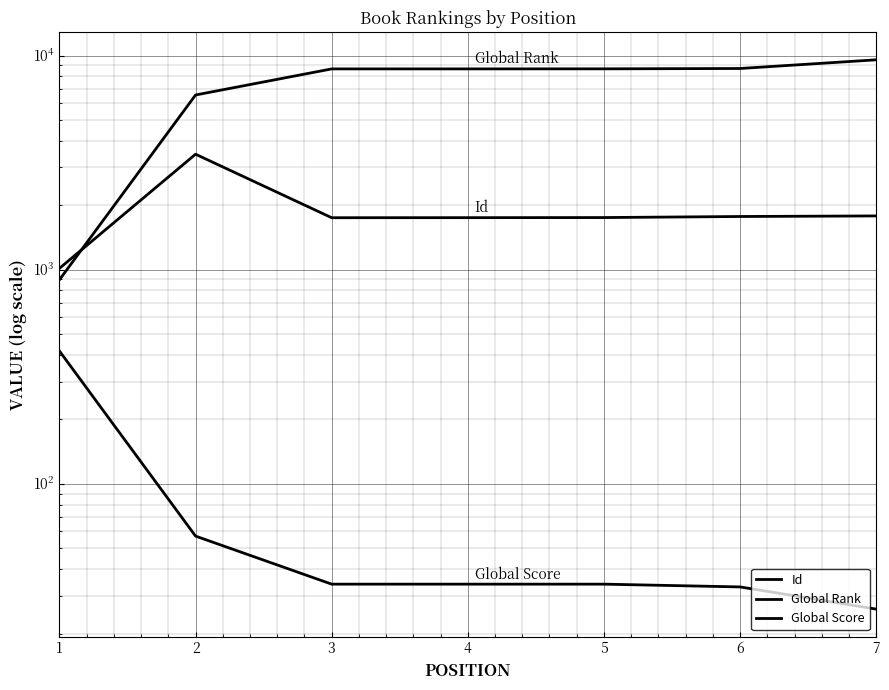

What are all the series names shown in the legend?

Id, Global Rank, Global Score